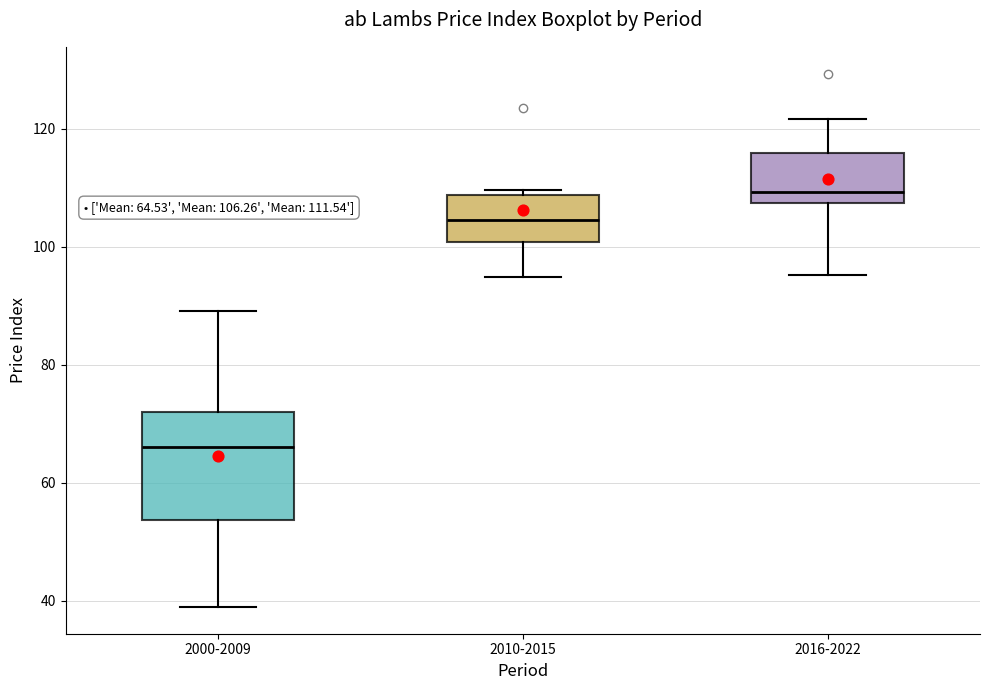

Which box has the highest median line?

2016-2022